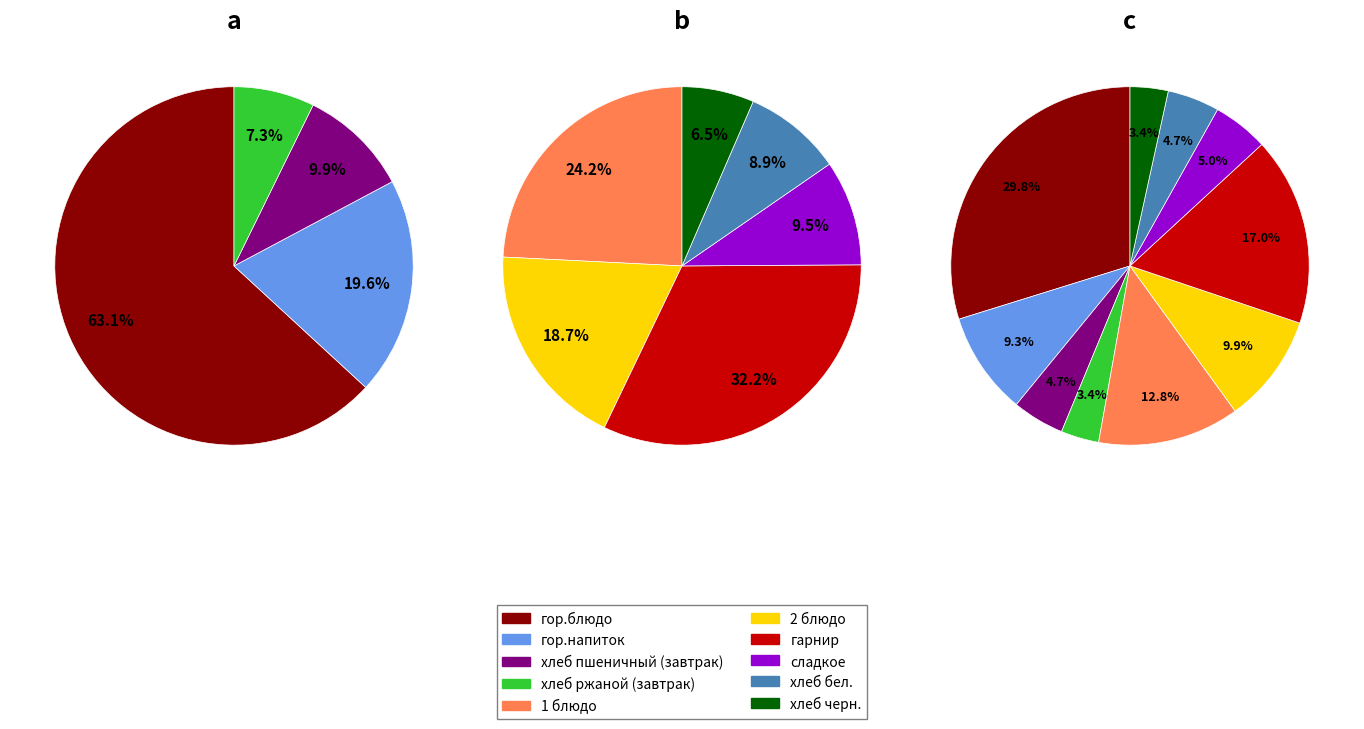

The хлеб пшеничный (завтрак) slice represents 14% of the pie. True or false?

False